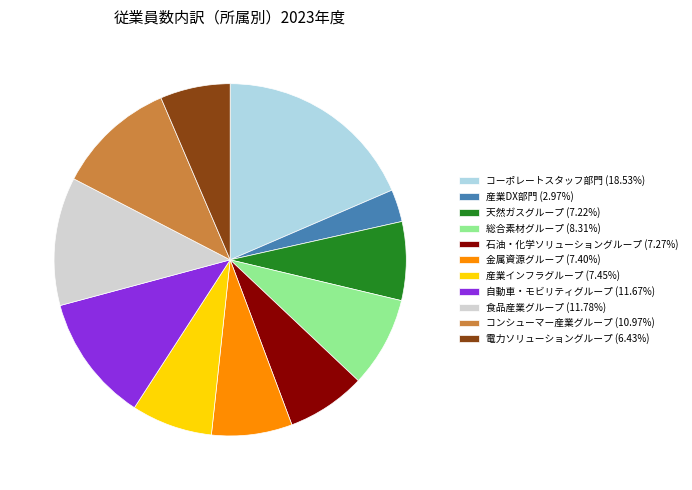

What is the largest slice in the pie chart?

コーポレートスタッフ部門